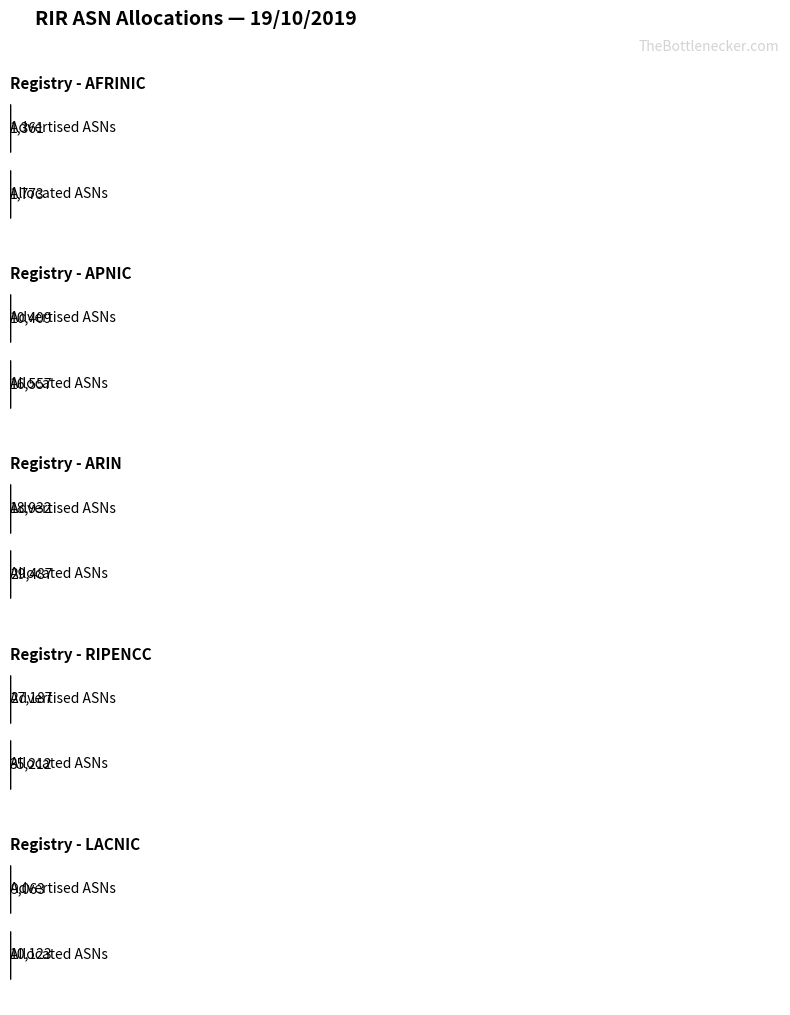

The Unadvertised ASNs series shows 1060 at lacnic. True or false?

True